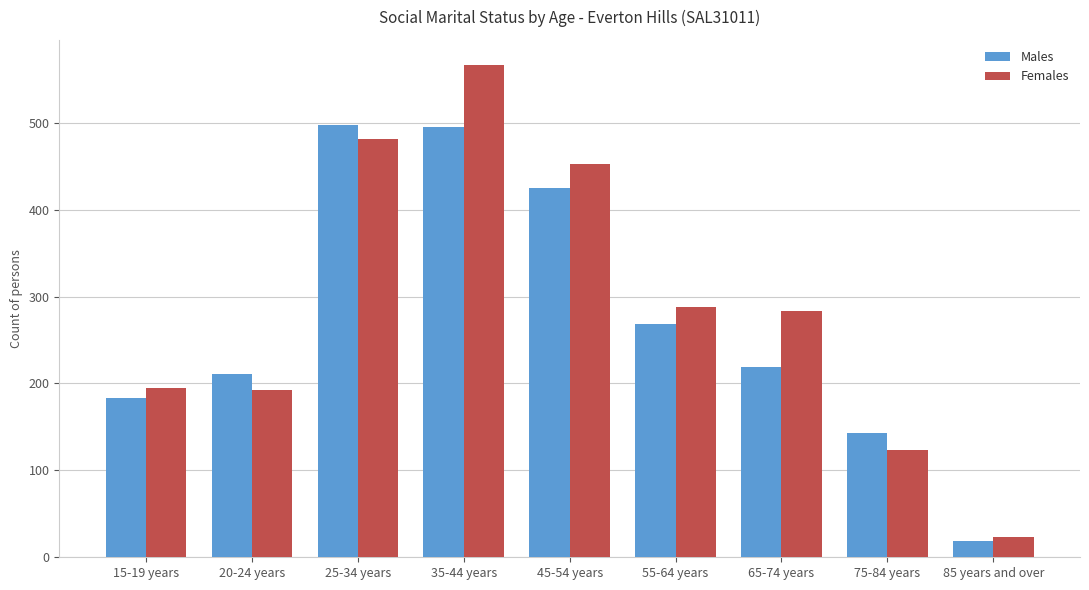

Which series changed the most between 55-64 years and 65-74 years?

Males